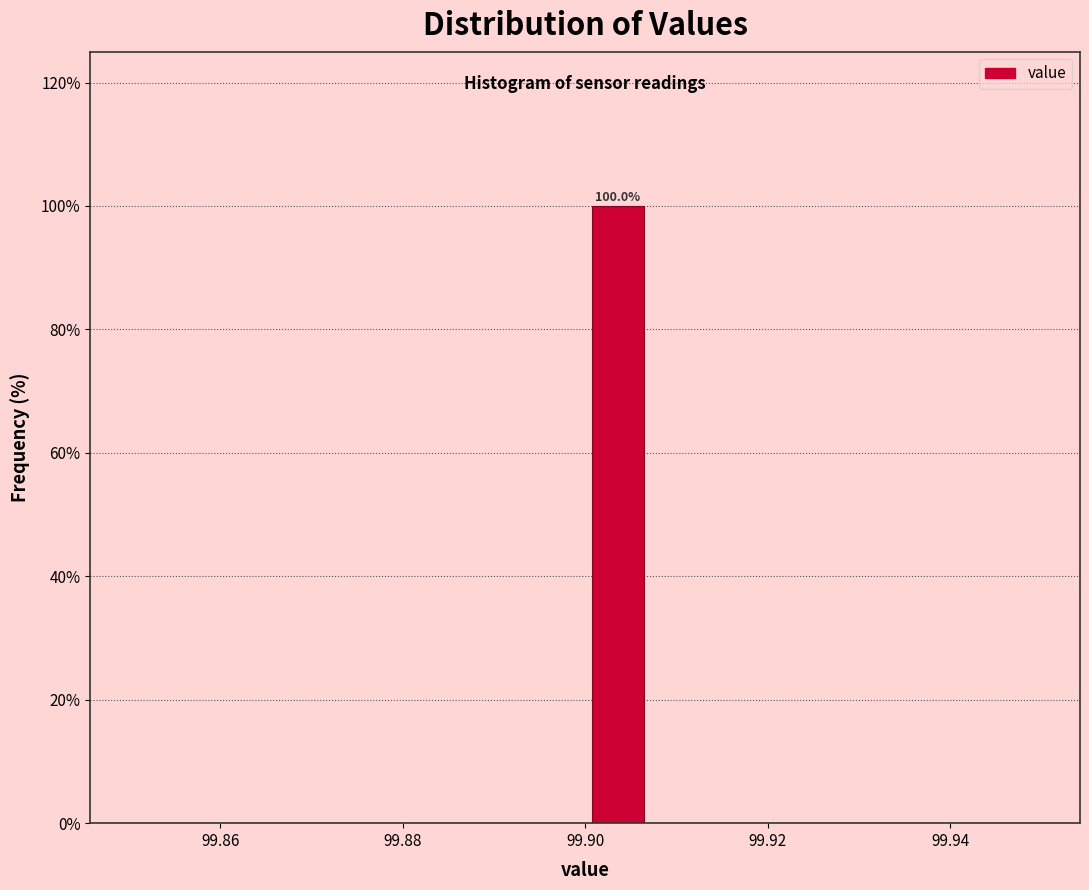

Read against the x-axis, roughly where is the centre of the tallest bar?

99.904